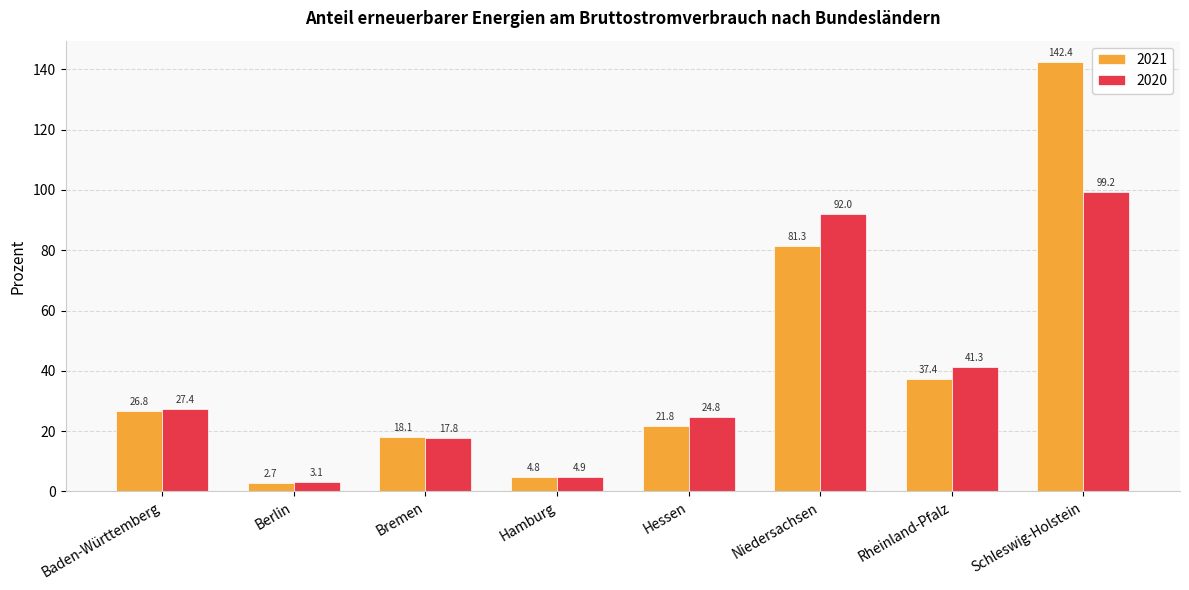

What is the smallest value displayed?

2.7